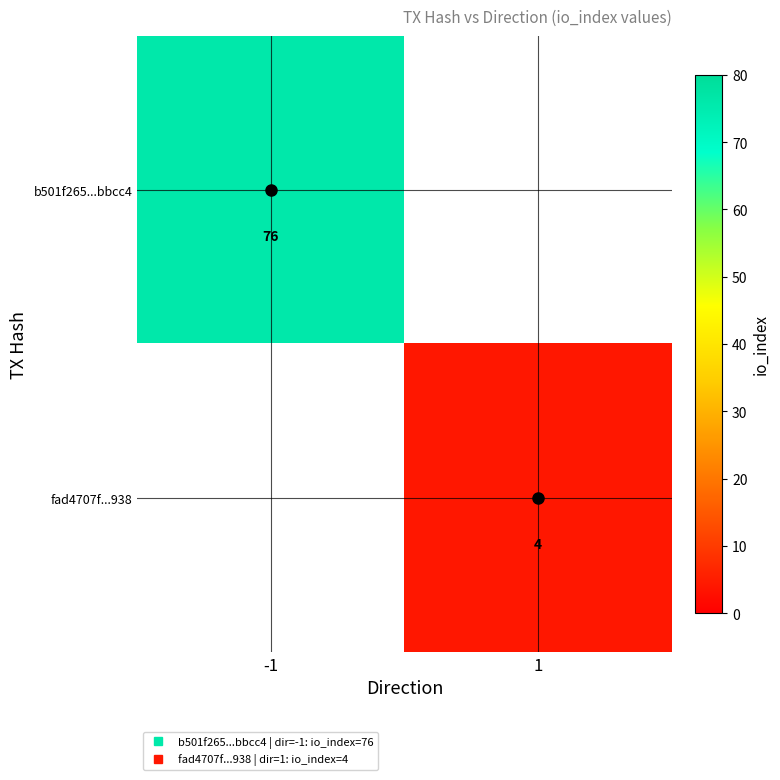

The value of fad4707f...938 at 1 is 4.0. True or false?

True